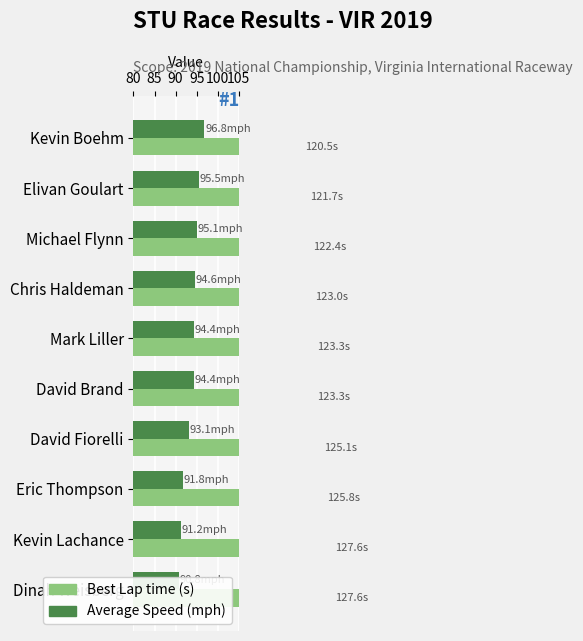

What is the total value across all series at Kevin Lachance?

218.8